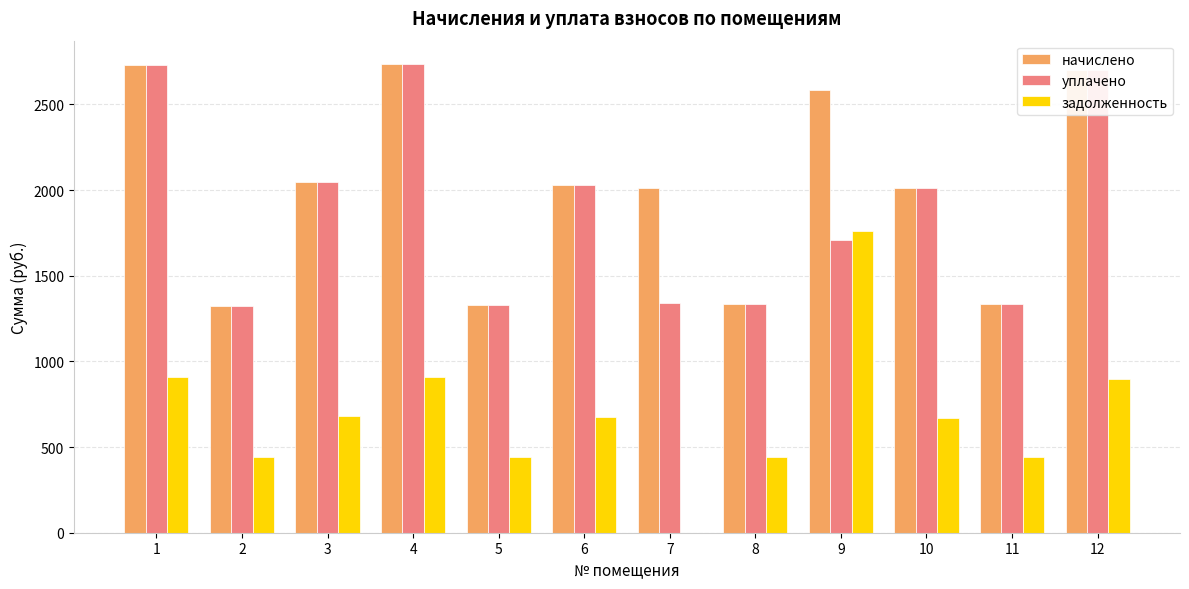

What is the sum of the уплачено values at 9 and 12?

4406.4